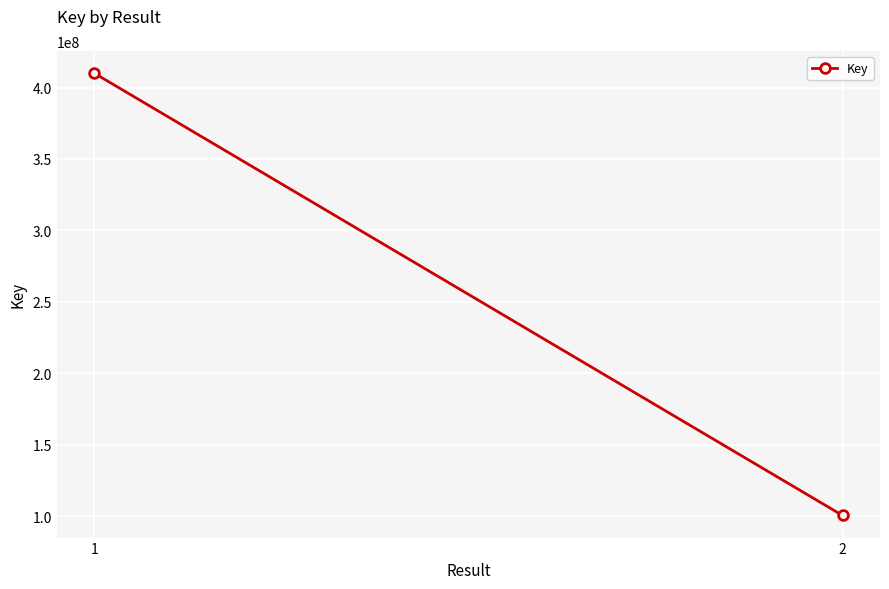

At which label is the value closest to 255237734?

2